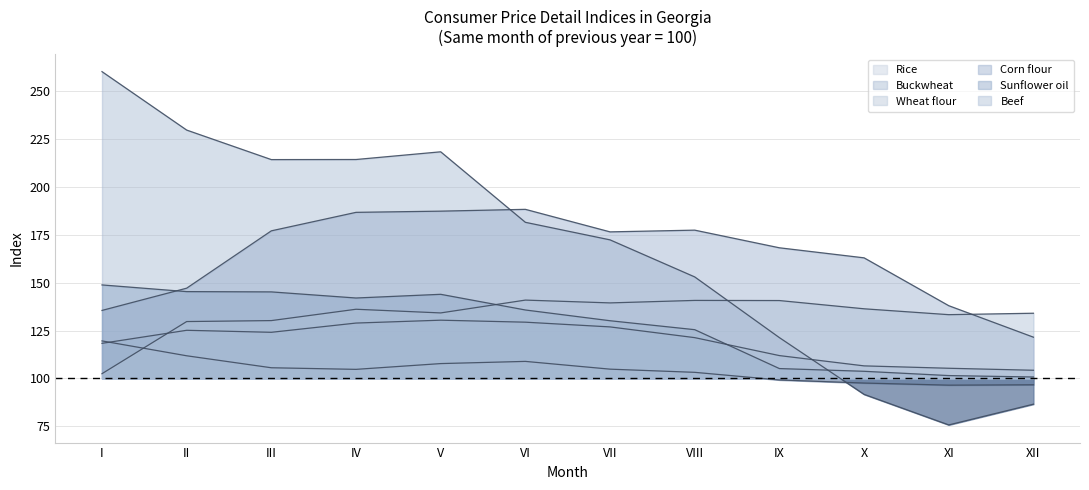

True or false: Corn flour and Rice cross at least once.

False